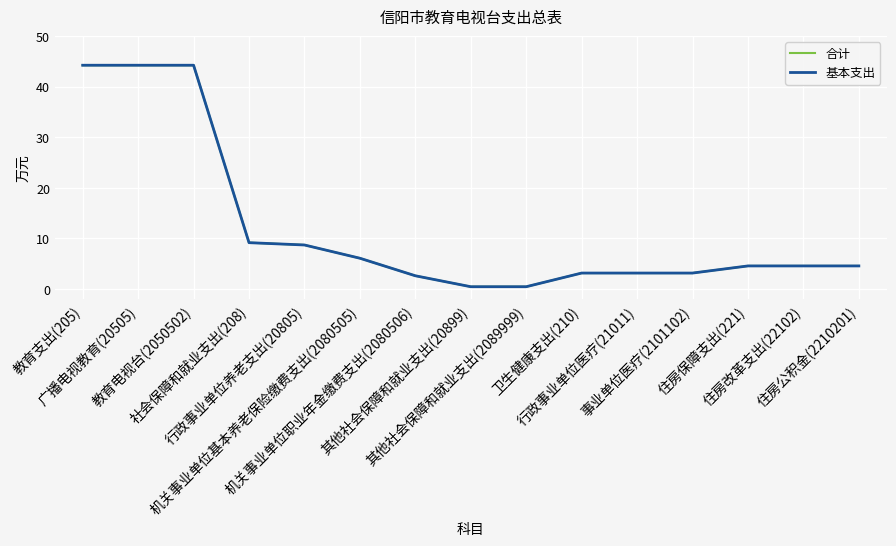

What is the difference between the maximum and minimum values in the 合计 series?

43.8